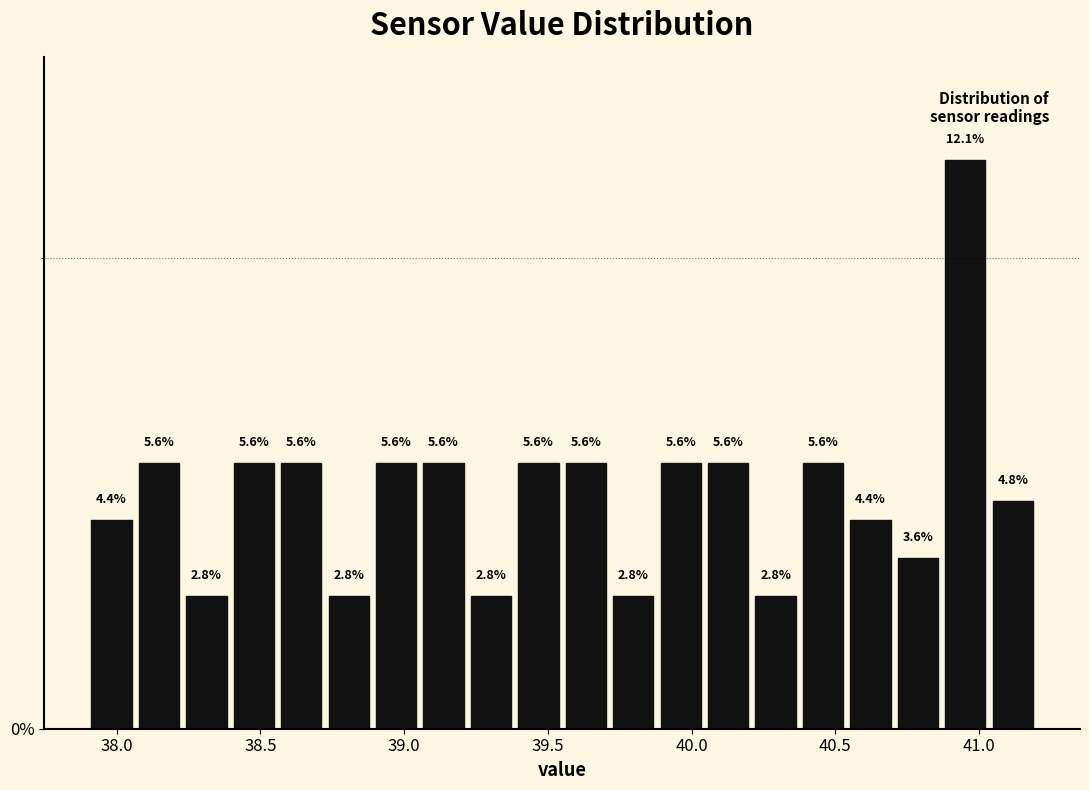

Read against the x-axis, roughly where is the centre of the tallest bar?

40.95